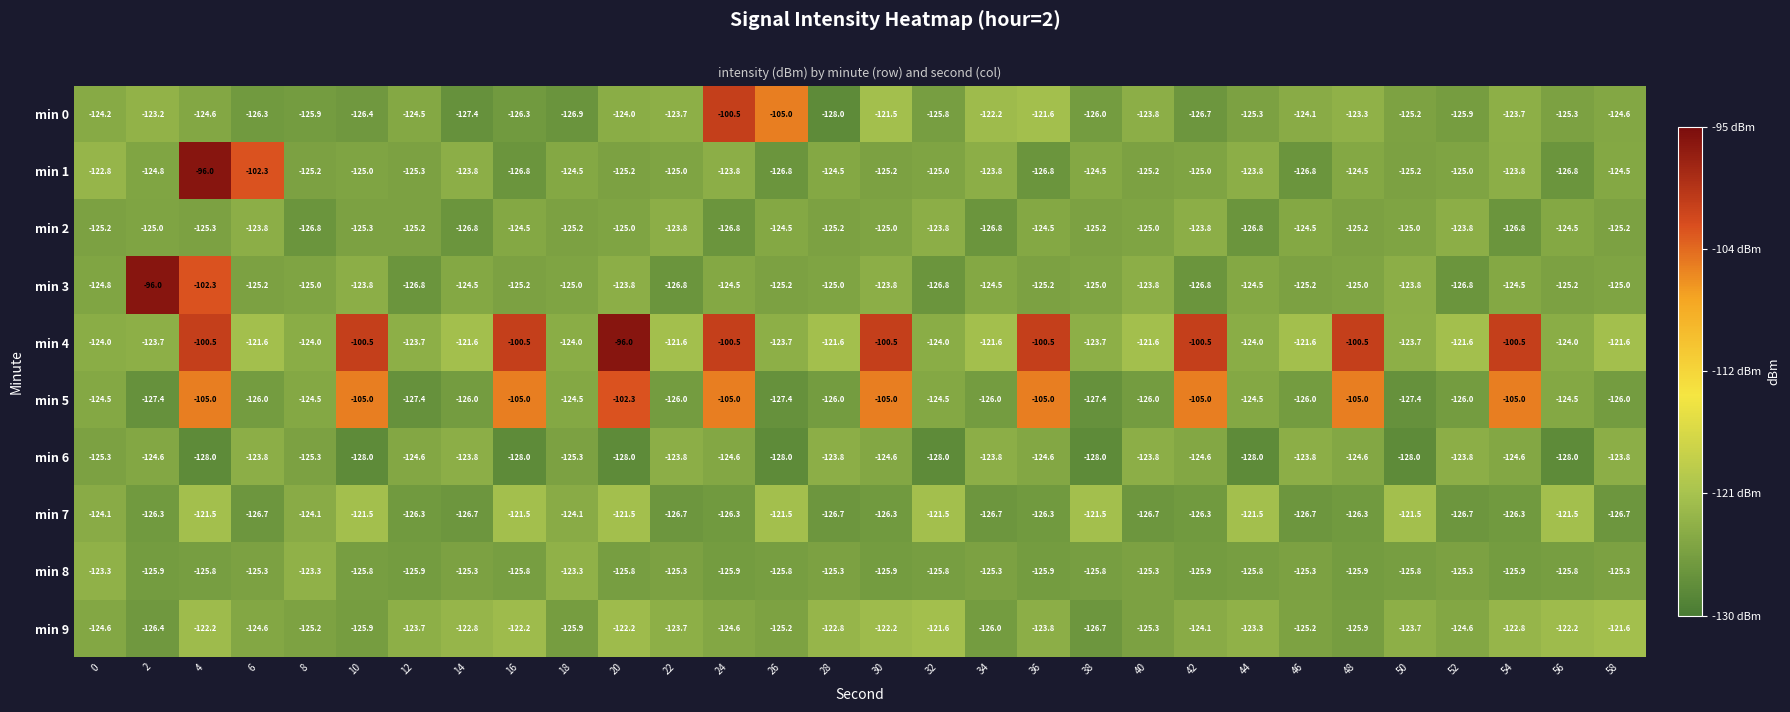

At which label does min 4 reach its peak?

20